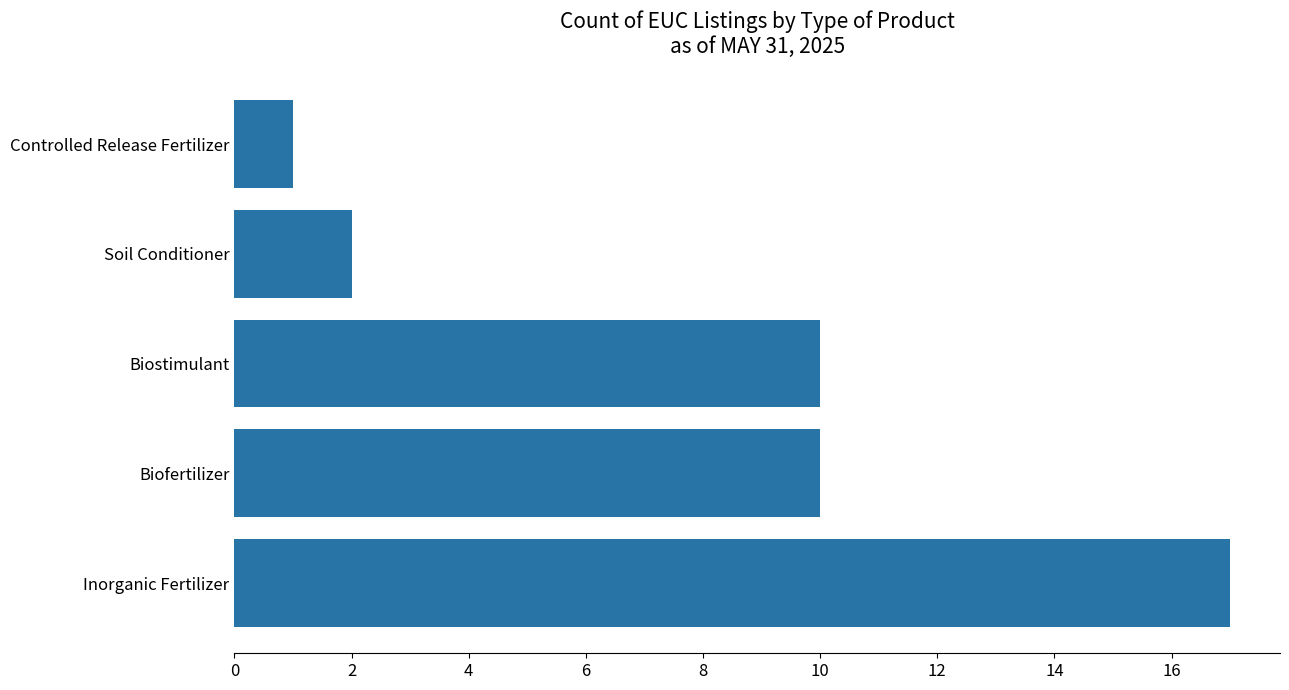

What is the difference between the maximum and minimum values?

16